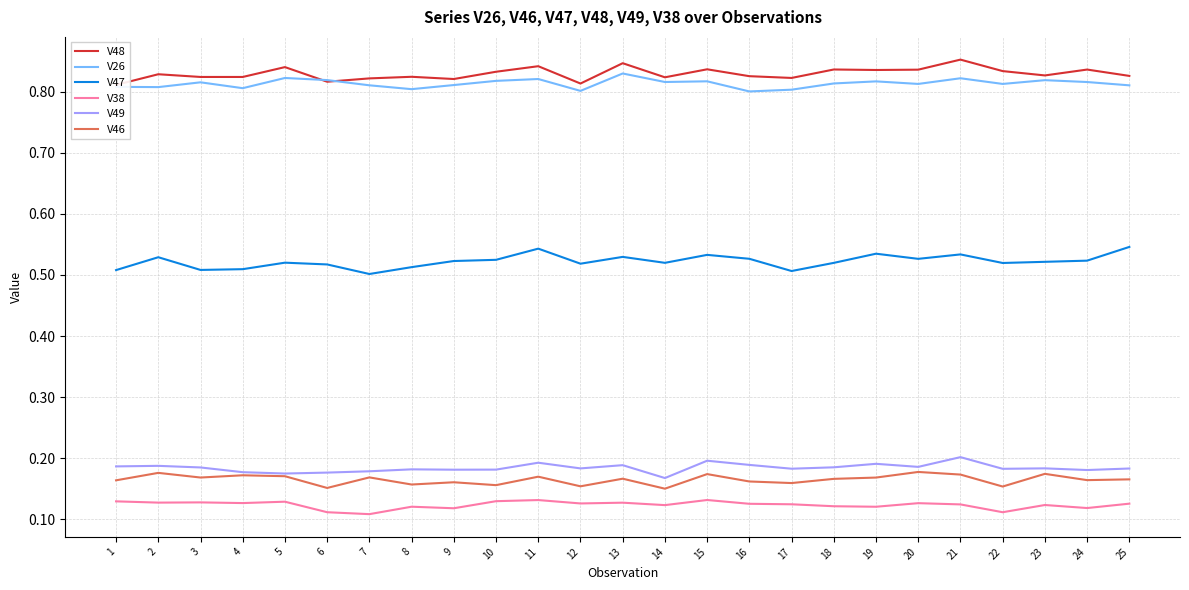

True or false: V48 and V49 cross at least once.

False